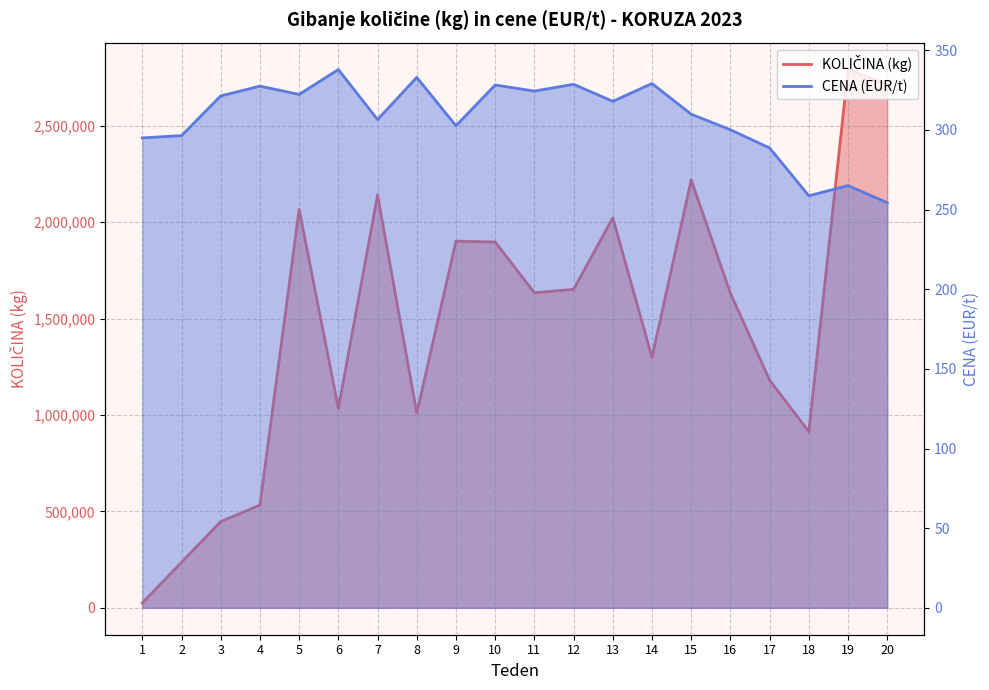

Reading right to left, list all the values displayed in this chart.

KOLIČINA (kg): 20=2713972.0	19=2792138.0	18=913500.0	17=1181158.0	16=1631940.0	15=2219862.0	14=1299183.0	13=2022741.0	12=1651929.0	11=1634084.0	10=1897410.0	9=1901809.0	8=1009769.0	7=2141171.0	6=1034283.0	5=2066400.0	4=533024.0	3=447350.0	2=236150.0	1=25400.0
CENA (EUR/t): 20=254.3	19=265.1	18=258.7	17=288.7	16=300.1	15=309.9	14=329.1	13=318.0	12=328.7	11=324.4	10=328.2	9=302.6	8=333.0	7=306.5	6=337.9	5=322.3	4=327.5	3=321.4	2=296.4	1=295.0